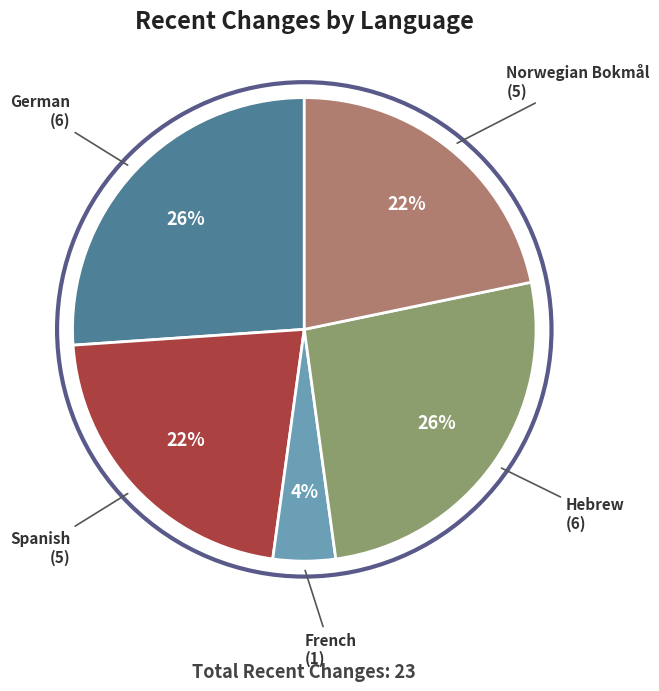

To the nearest percent, what is the average slice percentage?

20%